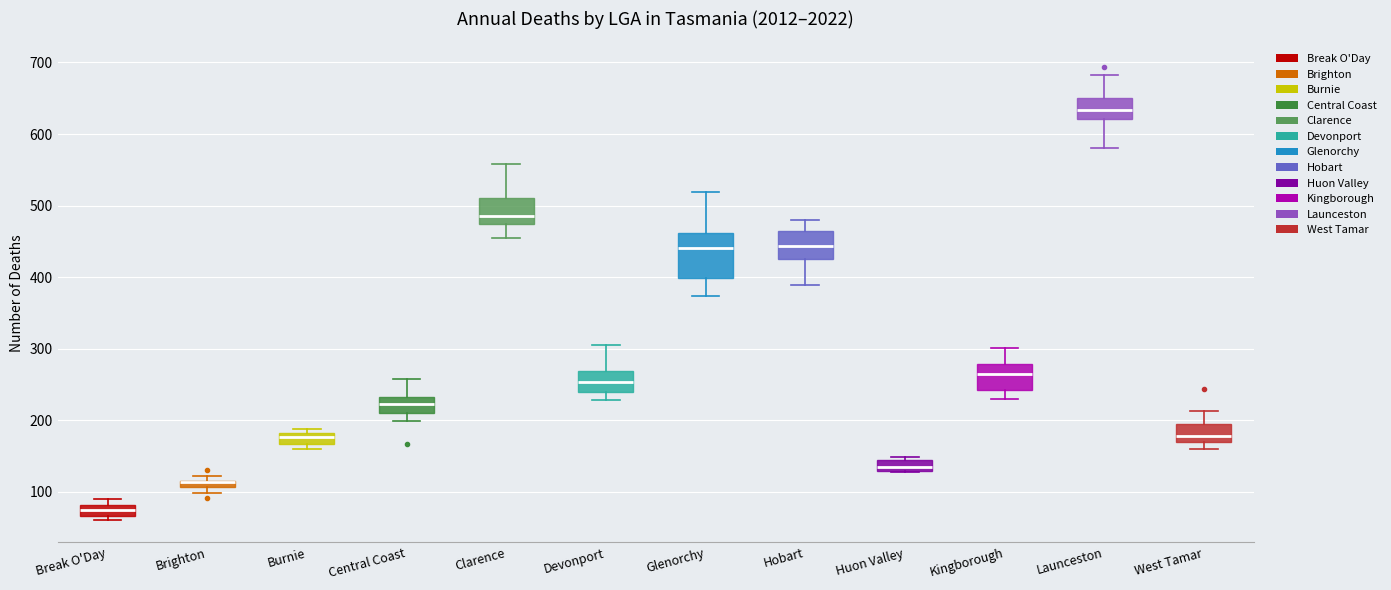

Which box is the tallest, from its lower edge to its upper edge?

Glenorchy